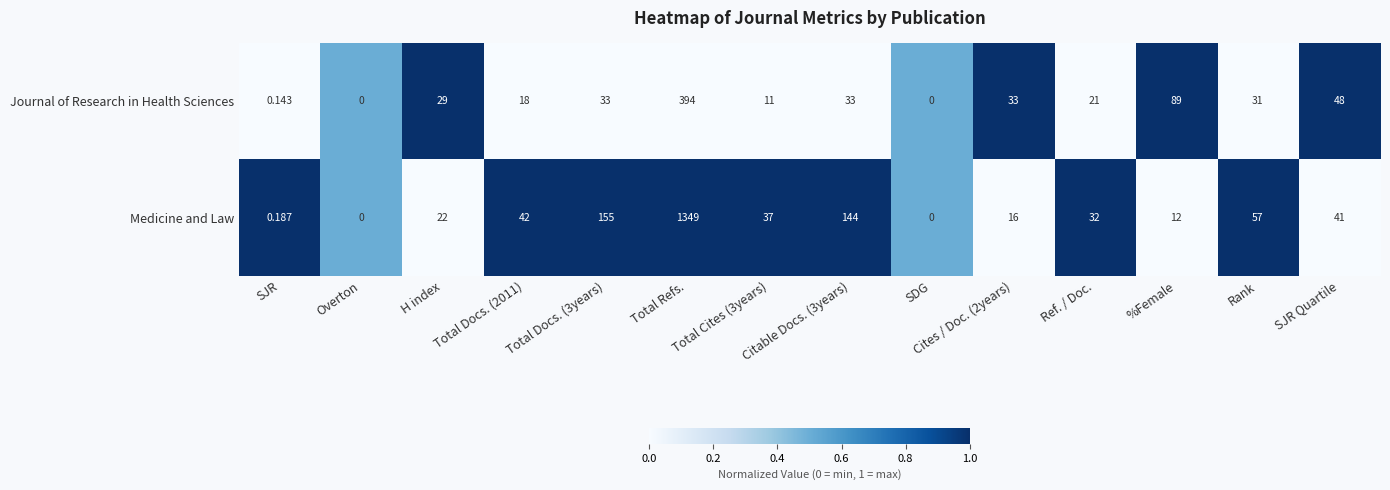

Which series has the largest total across all categories?

Medicine and Law